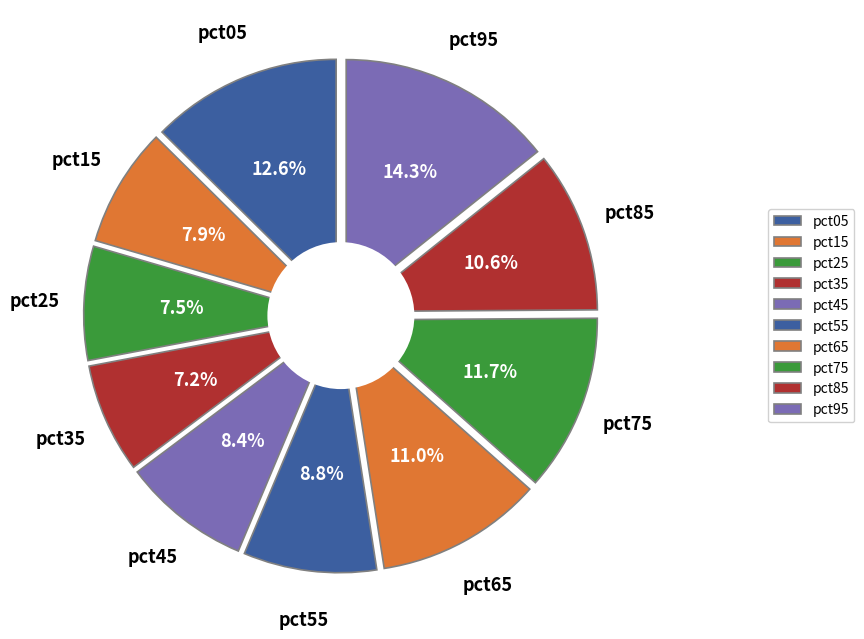

Does pct75 represent more than half of the total?

No